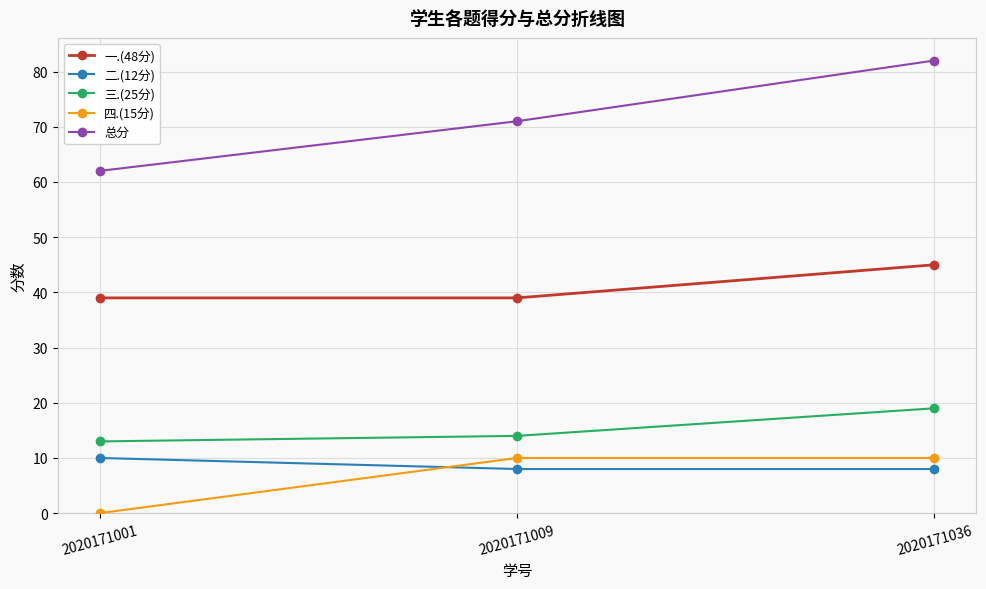

Does the chart have visible grid lines?

Yes